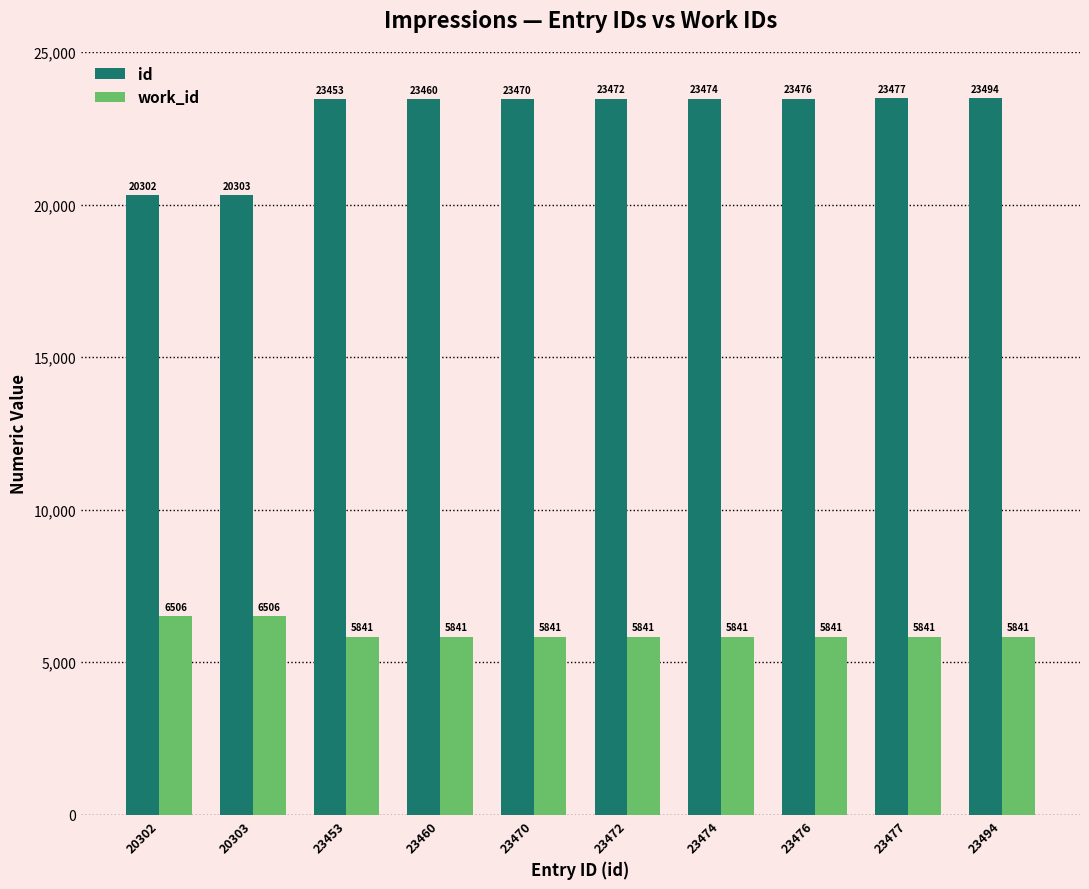

Does the chart contain stacked bars?

No